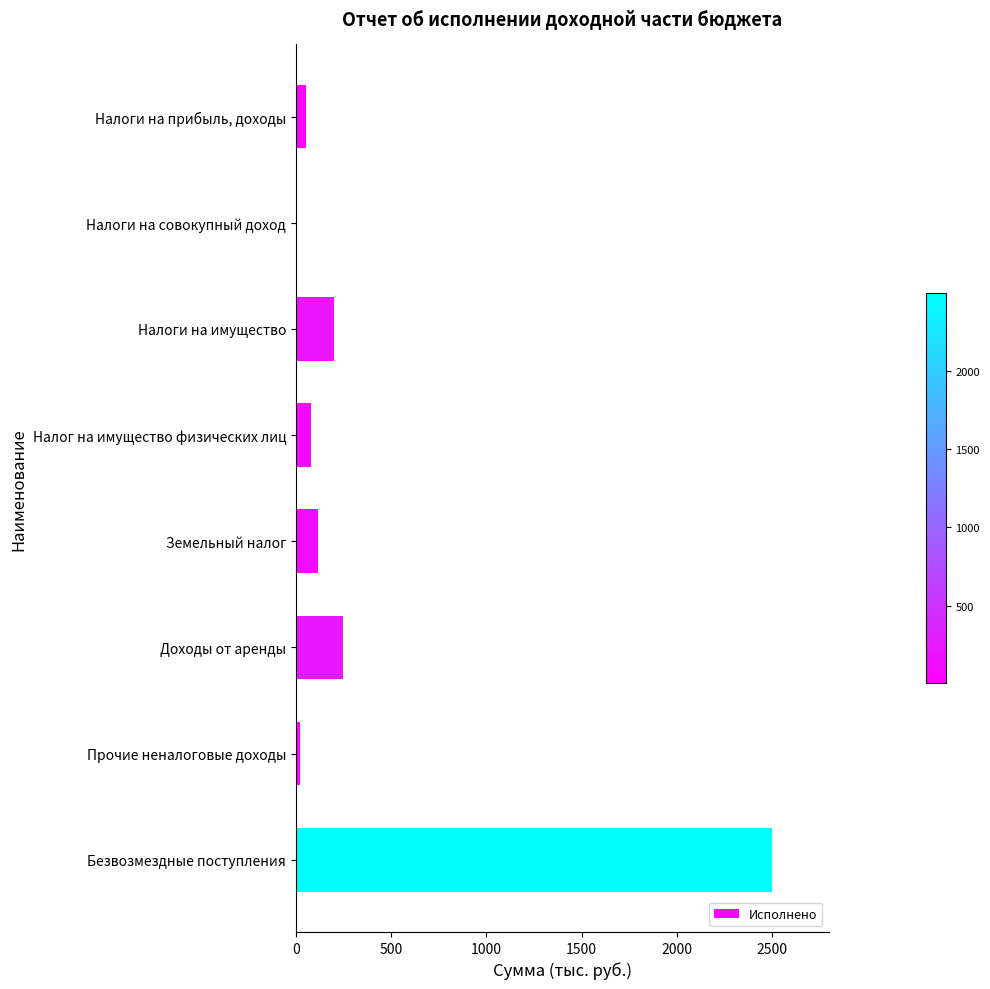

The chart shows a value of 79.8 at Налог на имущество физических лиц. True or false?

True